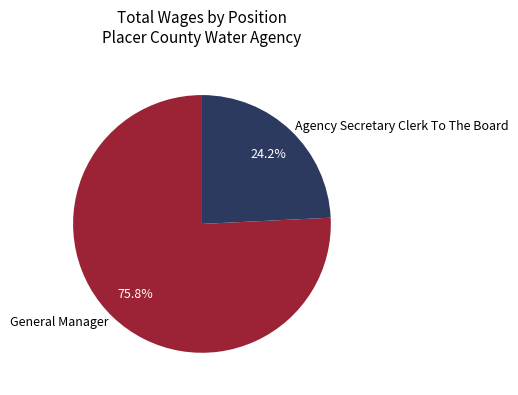

How many slices are in this pie chart?

2